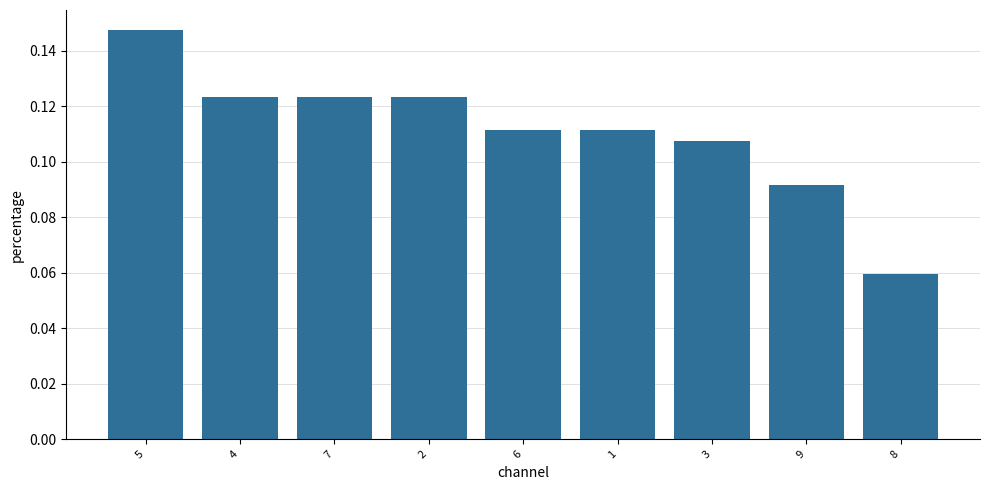

Which has a higher value, 4 or 3?

4